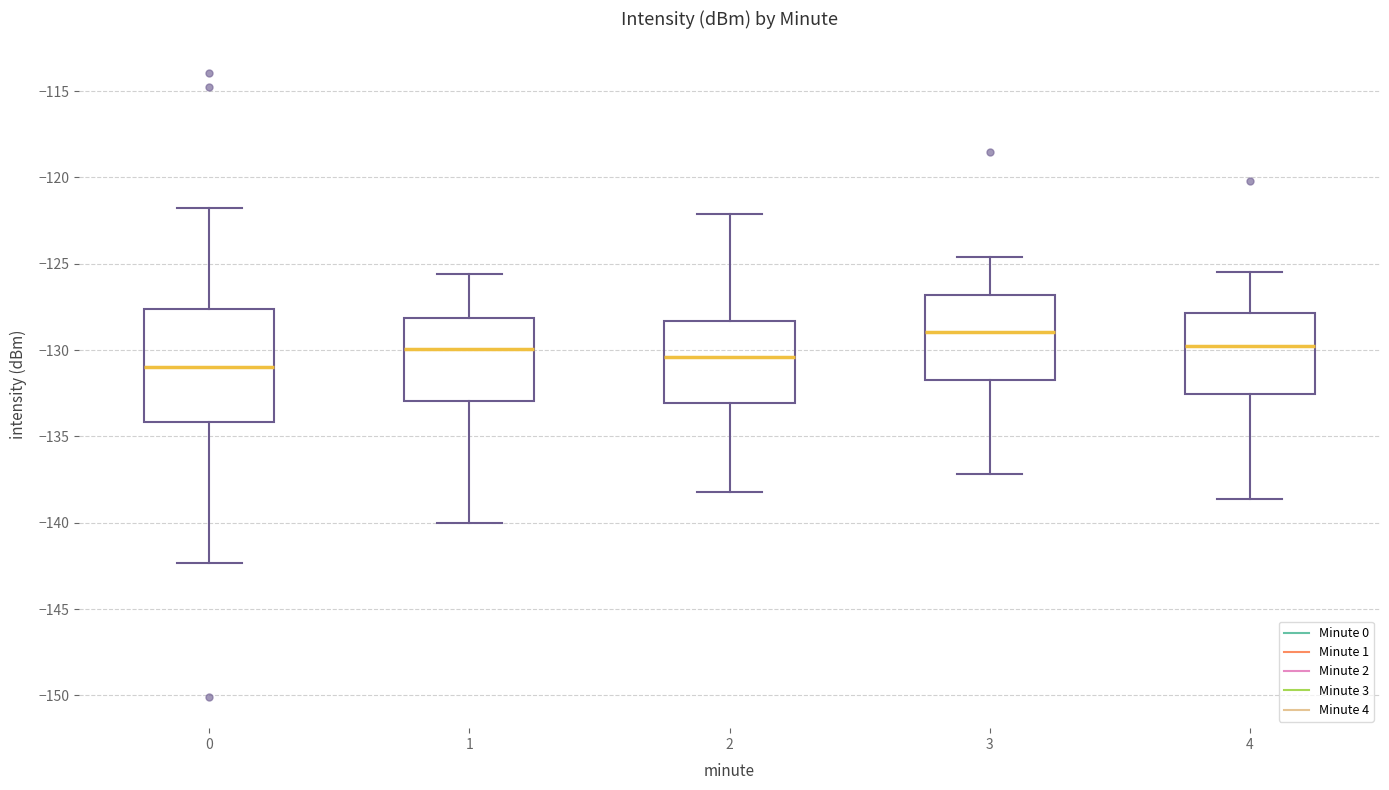

Reading left to right, transcribe this box plot: for each box, give where its median line is, the range the box spans, and where its two whiskers end, as read against the y-axis. The values are not printed on the chart, so give them approximately, as read against the axis.

0: median -131.0, box -134.0 to -127.5, whiskers -142.5 to -122.0
1: median -130.0, box -133.0 to -128.0, whiskers -140.0 to -125.5
2: median -130.5, box -133.0 to -128.5, whiskers -138.0 to -122.0
3: median -129.0, box -131.5 to -127.0, whiskers -137.0 to -124.5
4: median -129.5, box -132.5 to -128.0, whiskers -138.5 to -125.5